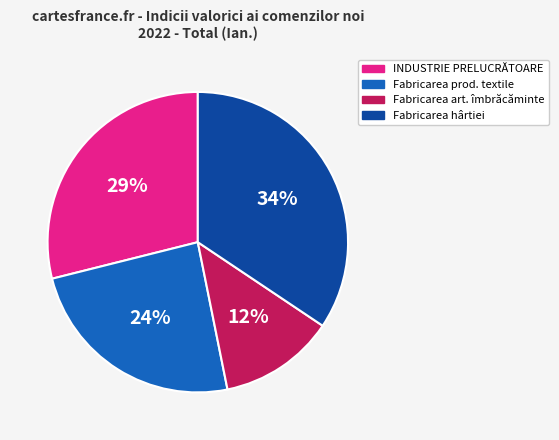

Do Fabricarea hârtiei and Fabricarea prod. textile together represent more than half of the pie?

Yes